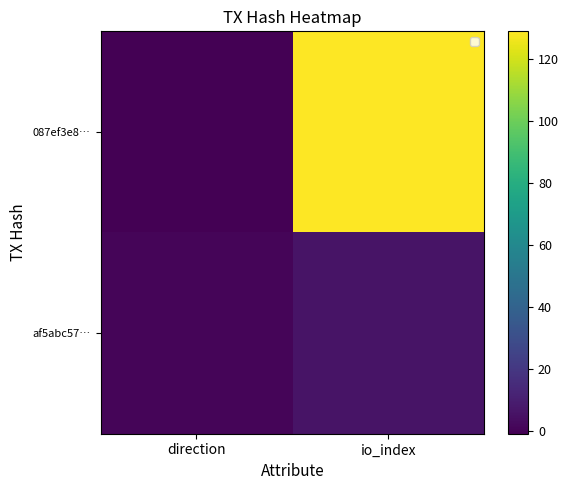

What is the difference between the highest and lowest values at direction?

2